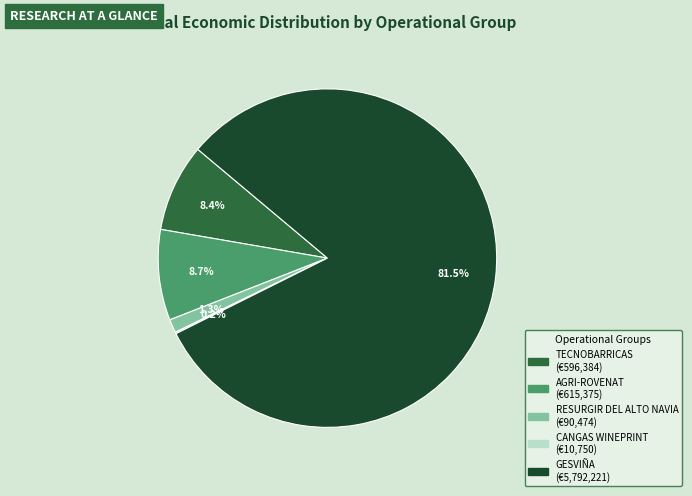

What percentage do AGRI-ROVENAT and TECNOBARRICAS together represent?

17.1%